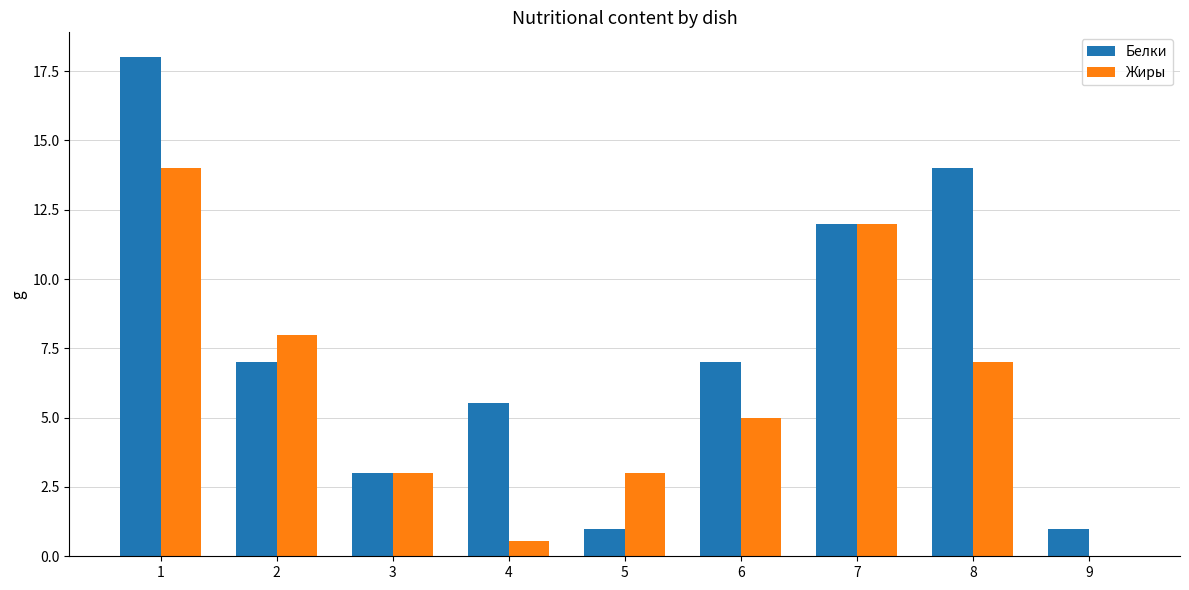

What is the sum of all Белки values?

68.5